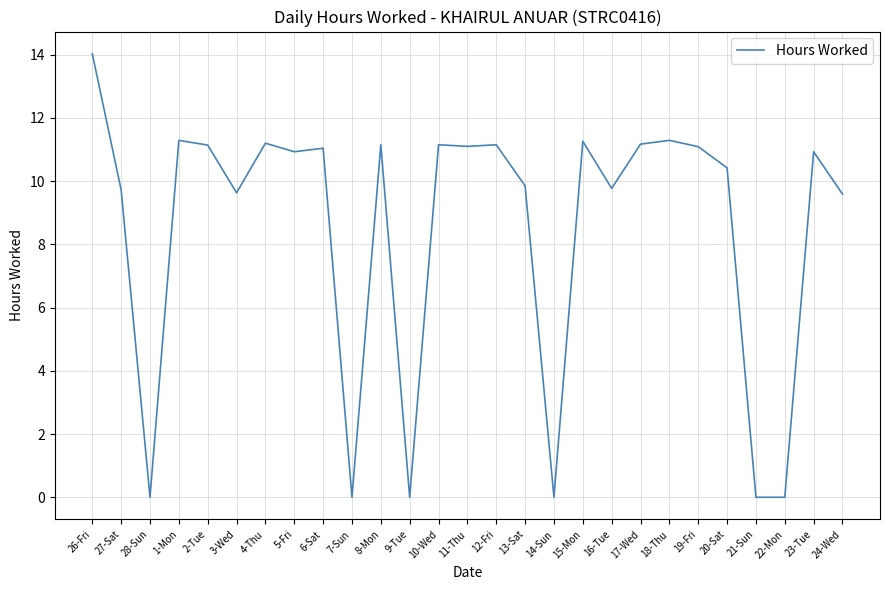

What position from the right is 28-Sun?

25